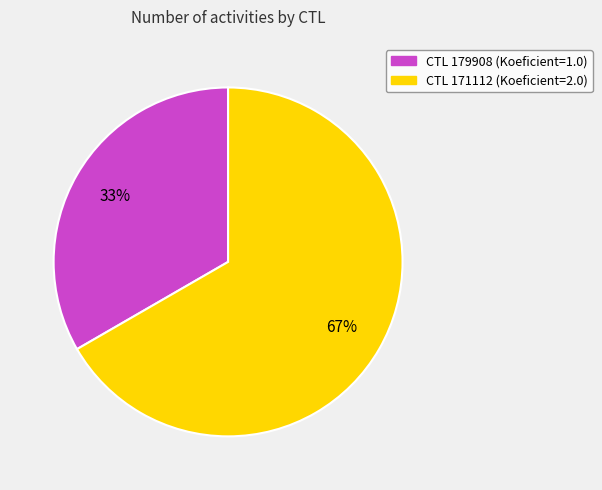

To the nearest percent, what is the average slice percentage?

50%